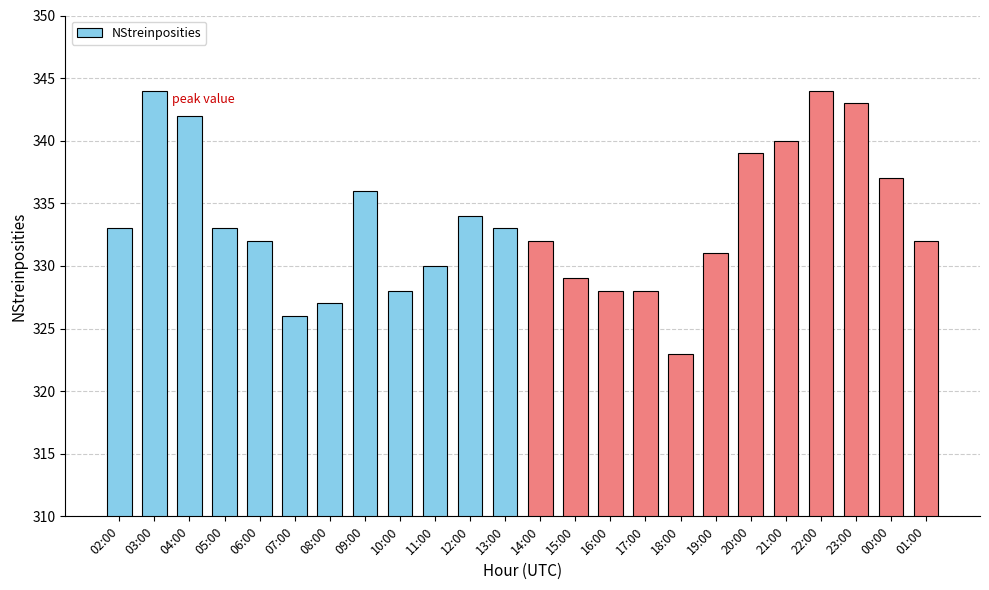

The value at 02:00 is 165. True or false?

False